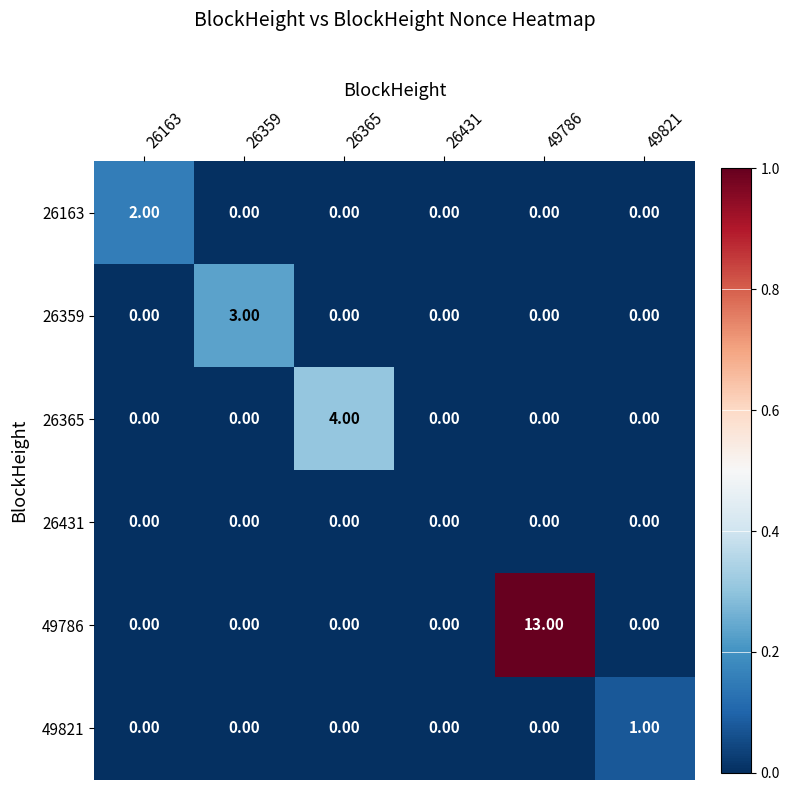

How many values in the 49821 series exceed 0?

1